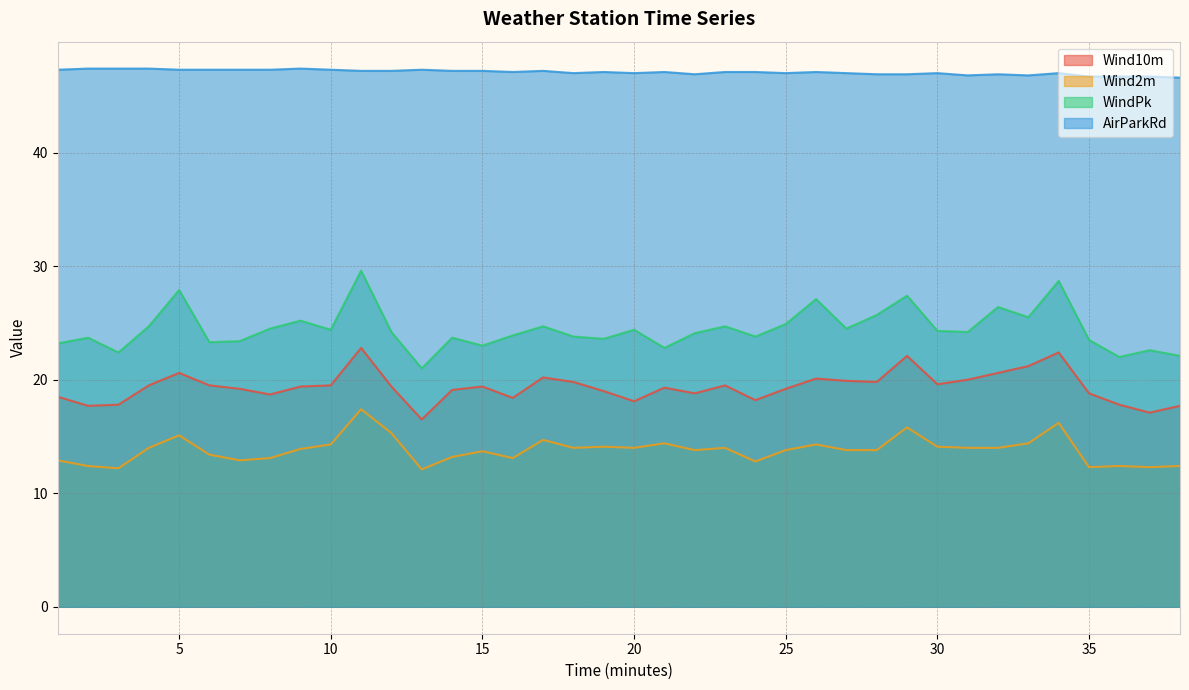

The value of Wind2m at 14 is 3.9. True or false?

False